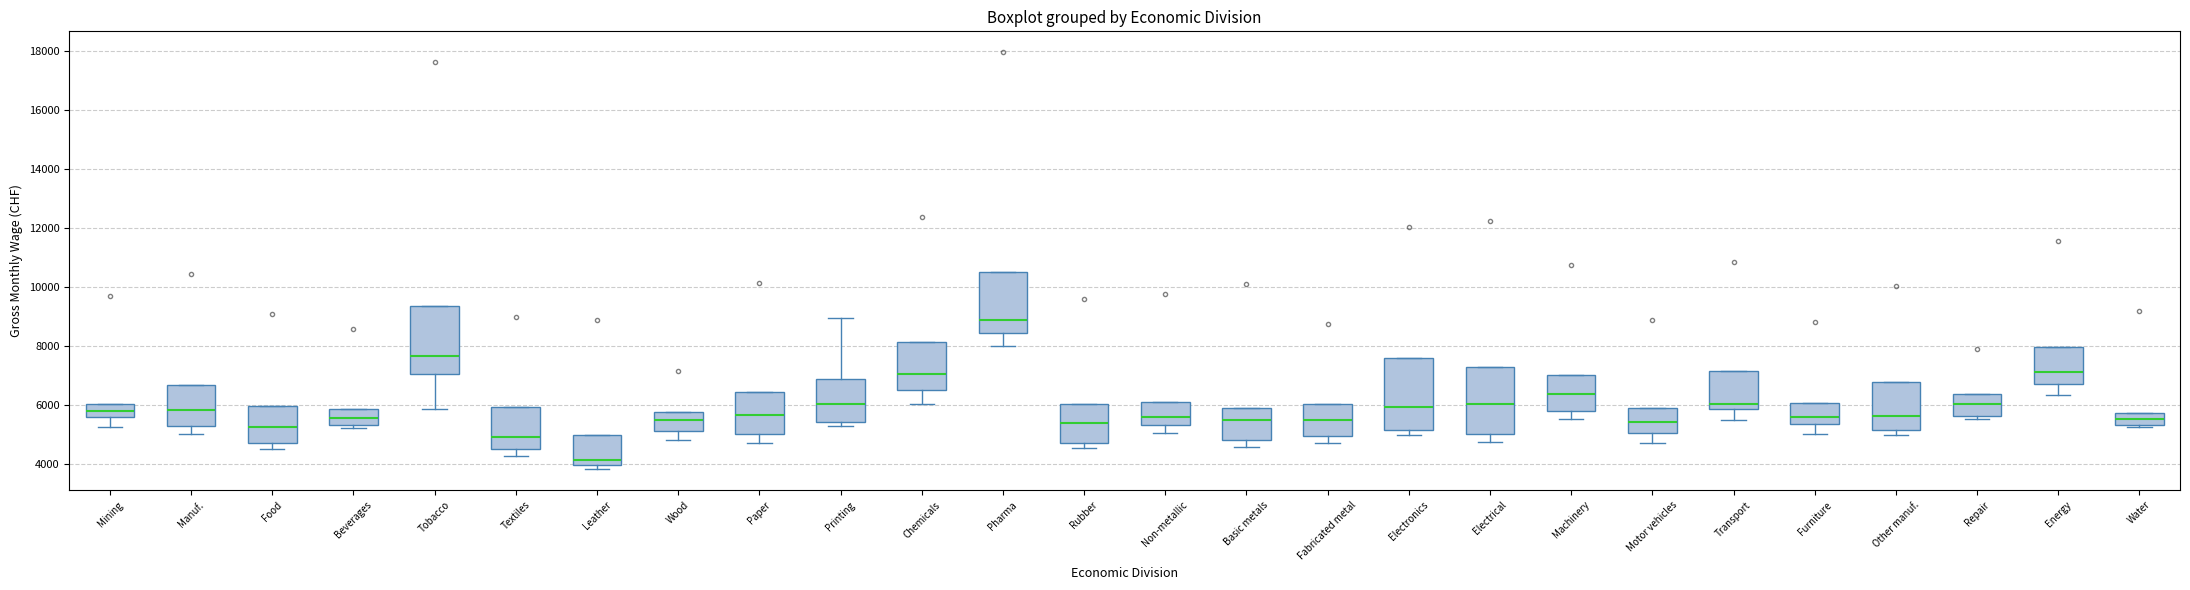

Reading left to right, transcribe this box plot: for each box, give where its median line is, the range the box spans, and where its two whiskers end, as read against the y-axis. The values are not printed on the chart, so give them approximately, as read against the axis.

Mining: median 5800, box 5600 to 6000, whiskers 5200 to 6000
Manuf.: median 5800, box 5200 to 6600, whiskers 5000 to 6600
Food: median 5200, box 4600 to 6000, whiskers 4400 to 6000
Beverages: median 5600, box 5400 to 5800, whiskers 5200 to 5800
Tobacco: median 7600, box 7000 to 9400, whiskers 5800 to 9400
Textiles: median 4800, box 4400 to 6000, whiskers 4200 to 6000
Leather: median 4200, box 4000 to 5000, whiskers 3800 to 5000
Wood: median 5400, box 5200 to 5800, whiskers 4800 to 5800
Paper: median 5600, box 5000 to 6400, whiskers 4600 to 6400
Printing: median 6000, box 5400 to 6800, whiskers 5200 to 9000
Chemicals: median 7000, box 6600 to 8200, whiskers 6000 to 8200
Pharma: median 8800, box 8400 to 10400, whiskers 8000 to 10400
Rubber: median 5400, box 4800 to 6000, whiskers 4600 to 6000
Non-metallic: median 5600, box 5400 to 6000, whiskers 5000 to 6000
Basic metals: median 5400, box 4800 to 5800, whiskers 4600 to 5800
Fabricated metal: median 5400, box 5000 to 6000, whiskers 4800 to 6000
Electronics: median 6000, box 5200 to 7600, whiskers 5000 to 7600
Electrical: median 6000, box 5000 to 7200, whiskers 4800 to 7200
Machinery: median 6400, box 5800 to 7000, whiskers 5600 to 7000
Motor vehicles: median 5400, box 5000 to 5800, whiskers 4800 to 5800
Transport: median 6000, box 5800 to 7200, whiskers 5400 to 7200
Furniture: median 5600, box 5400 to 6000, whiskers 5000 to 6000
Other manuf.: median 5600, box 5200 to 6800, whiskers 5000 to 6800
Repair: median 6000, box 5600 to 6400, whiskers 5600 (just below the box's lower edge) to 6400
Energy: median 7200, box 6600 to 8000, whiskers 6400 to 8000
Water: median 5600, box 5400 to 5800, whiskers 5200 to 5800